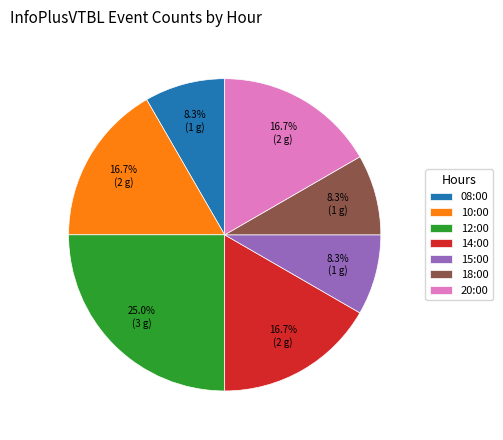

What is the ratio of the value at 14:00 to the value at 20:00?

1.0